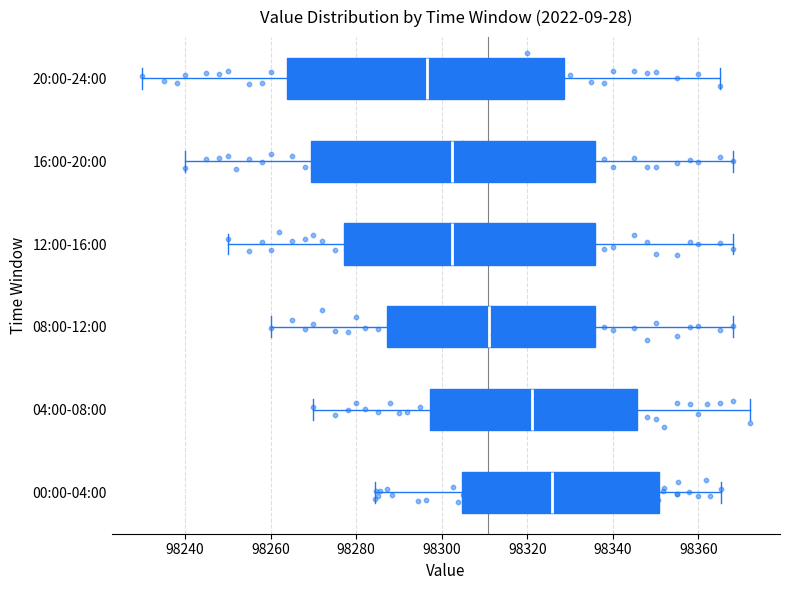

Reading bottom to top, read every box against the x-axis: the position of its median line, the range the box covers, and the ends of its whiskers. The values are not printed on the chart, so give them approximately, as read against the axis.

00:00-04:00: median 98326, box 98304 to 98350, whiskers 98284 to 98366
04:00-08:00: median 98322, box 98298 to 98346, whiskers 98270 to 98372
08:00-12:00: median 98312, box 98288 to 98336, whiskers 98260 to 98368
12:00-16:00: median 98302, box 98278 to 98336, whiskers 98250 to 98368
16:00-20:00: median 98302, box 98270 to 98336, whiskers 98240 to 98368
20:00-24:00: median 98296, box 98264 to 98328, whiskers 98230 to 98366